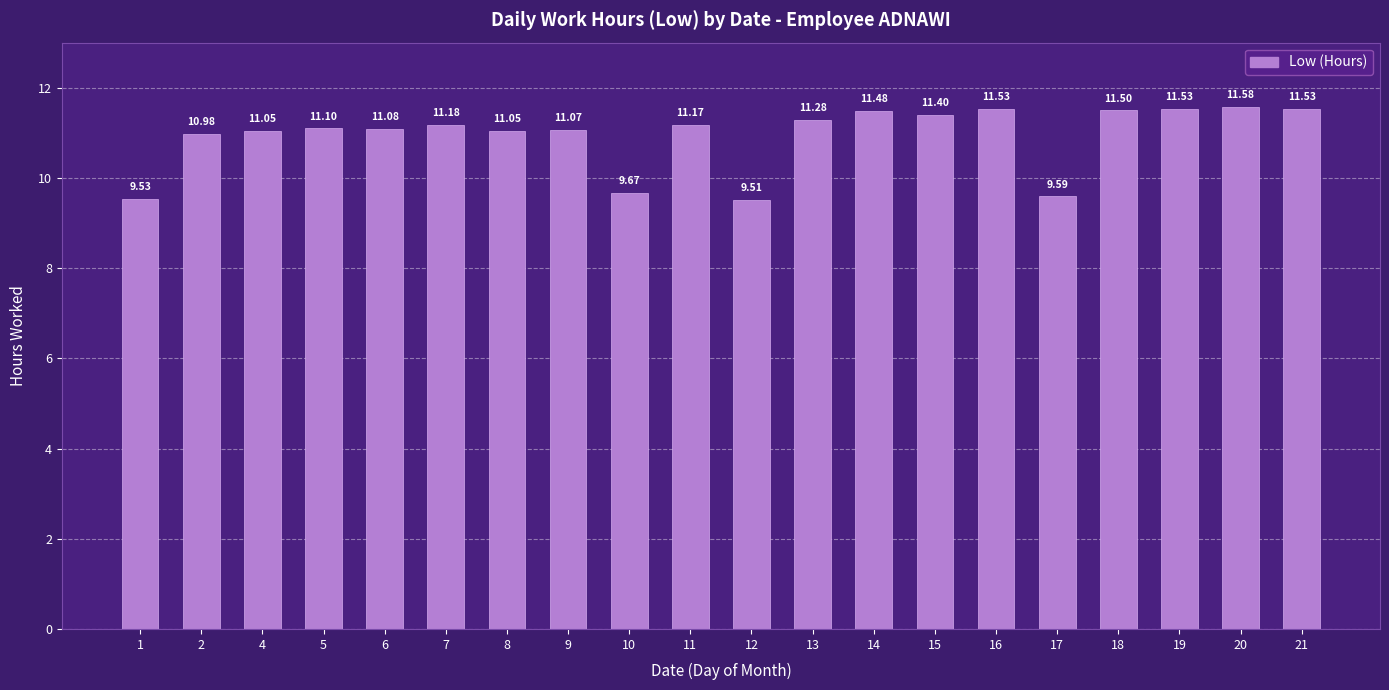

What is the maximum value shown in the chart?

11.6